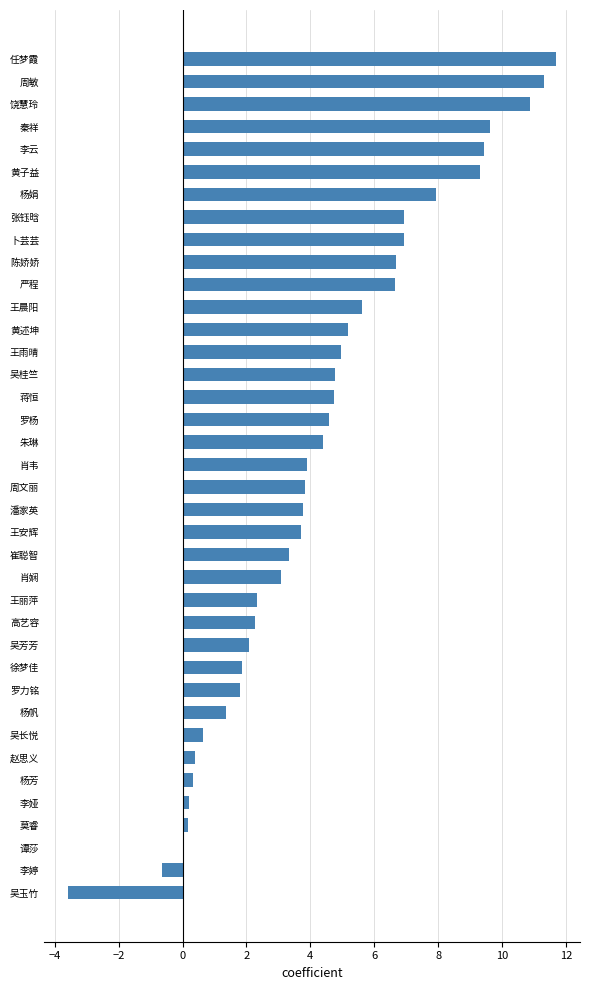

What is the change in value from 黄子益 to 蒋恒?

-4.6